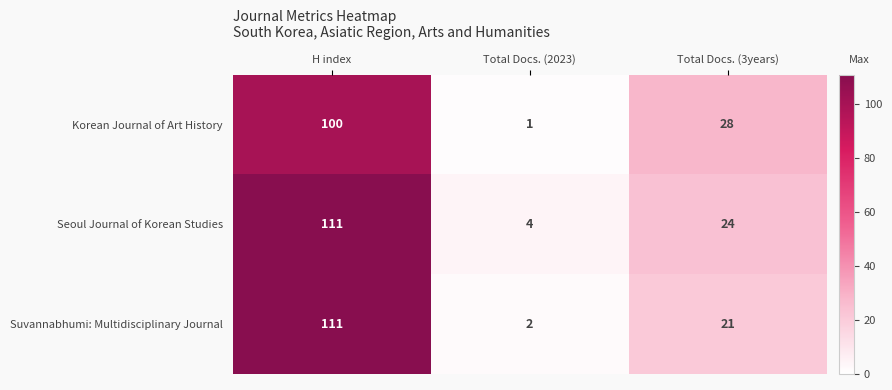

Which label corresponds to the largest value in the chart?

H index